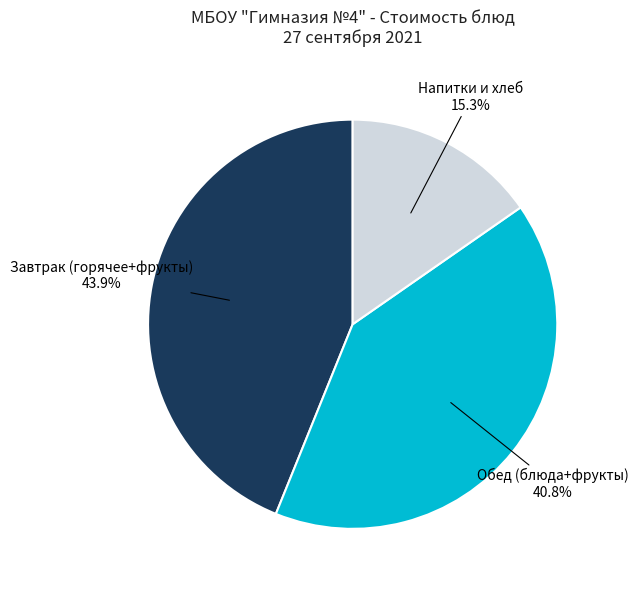

Is there any slice that represents more than half of the pie?

No